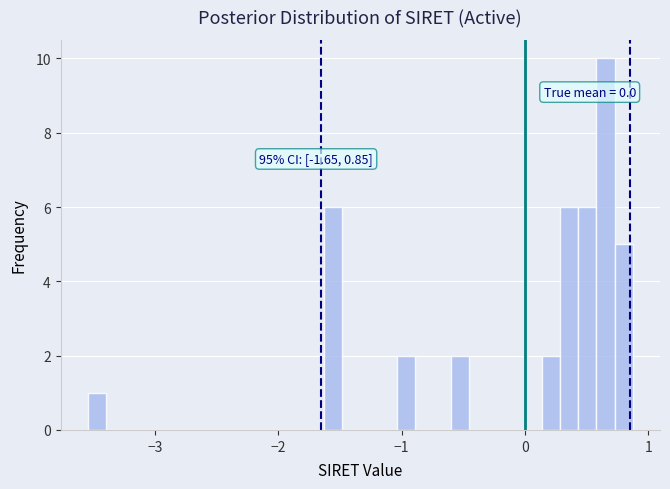

Read against the x-axis, roughly where is the centre of the tallest bar?

0.7